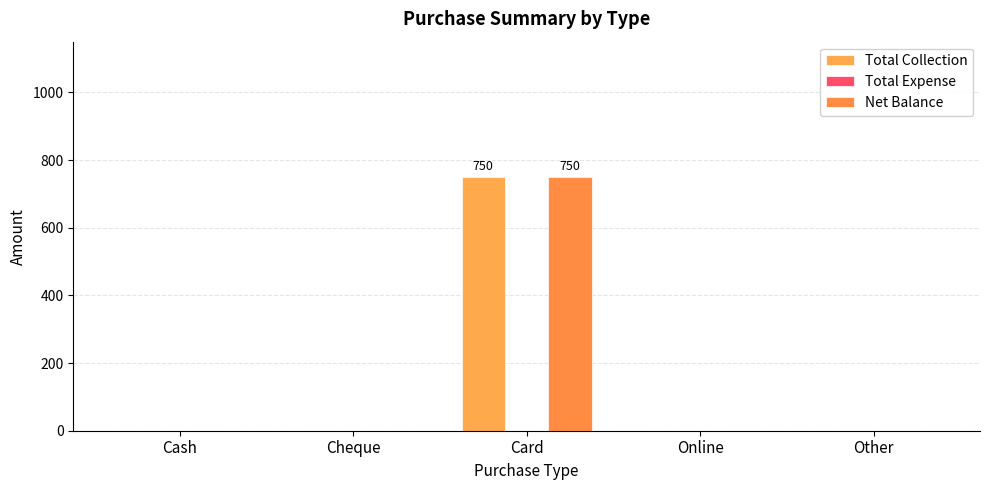

What position from the right is Online?

2